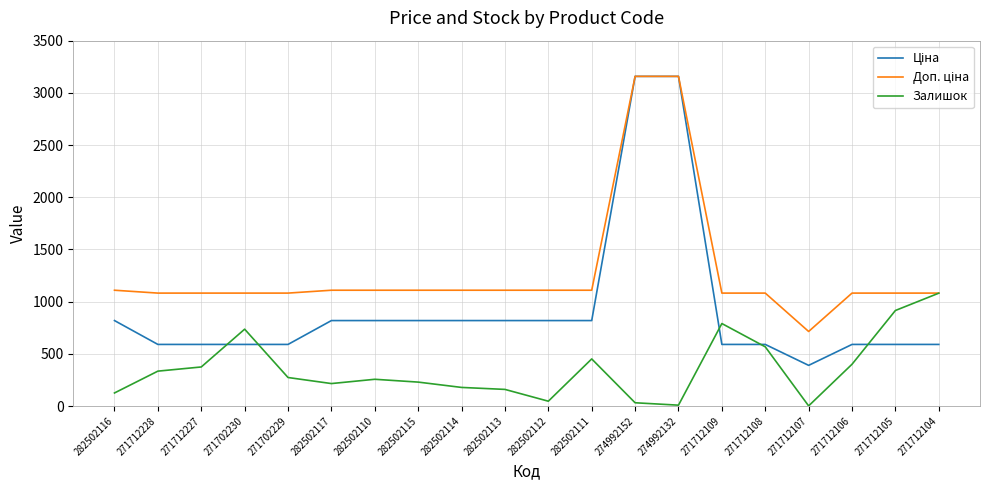

What is the maximum value shown in the chart?

3158.0